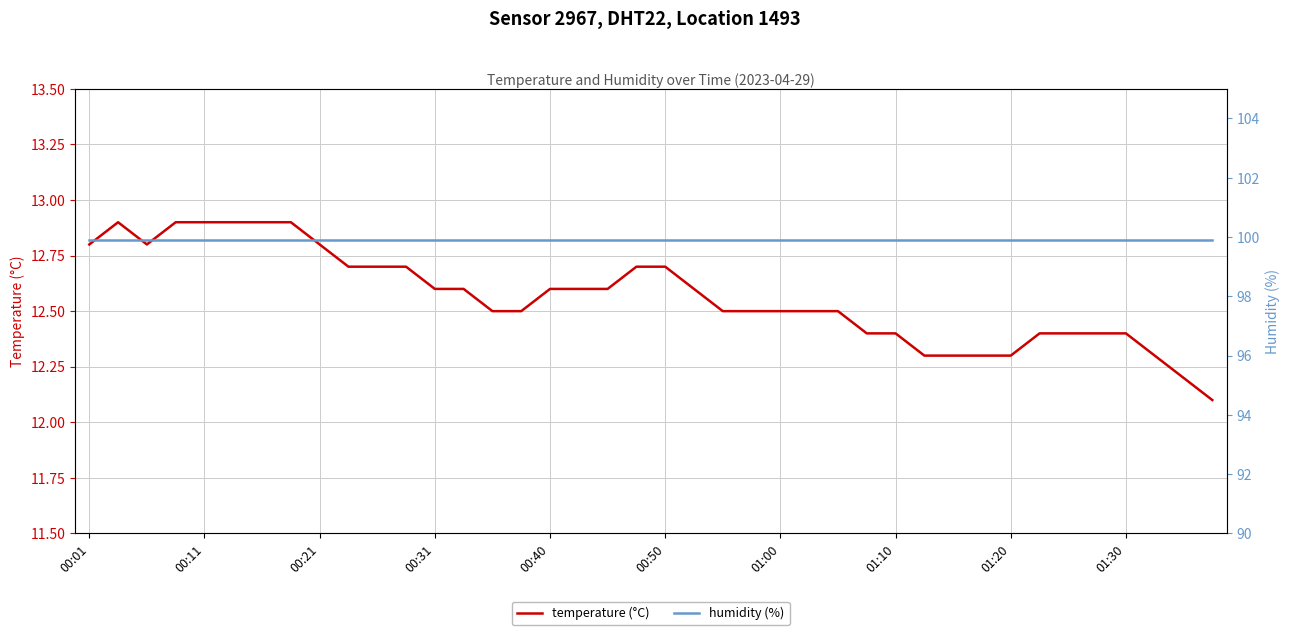

Rank the series by their maximum value, from highest to lowest.

humidity (%), temperature (°C)